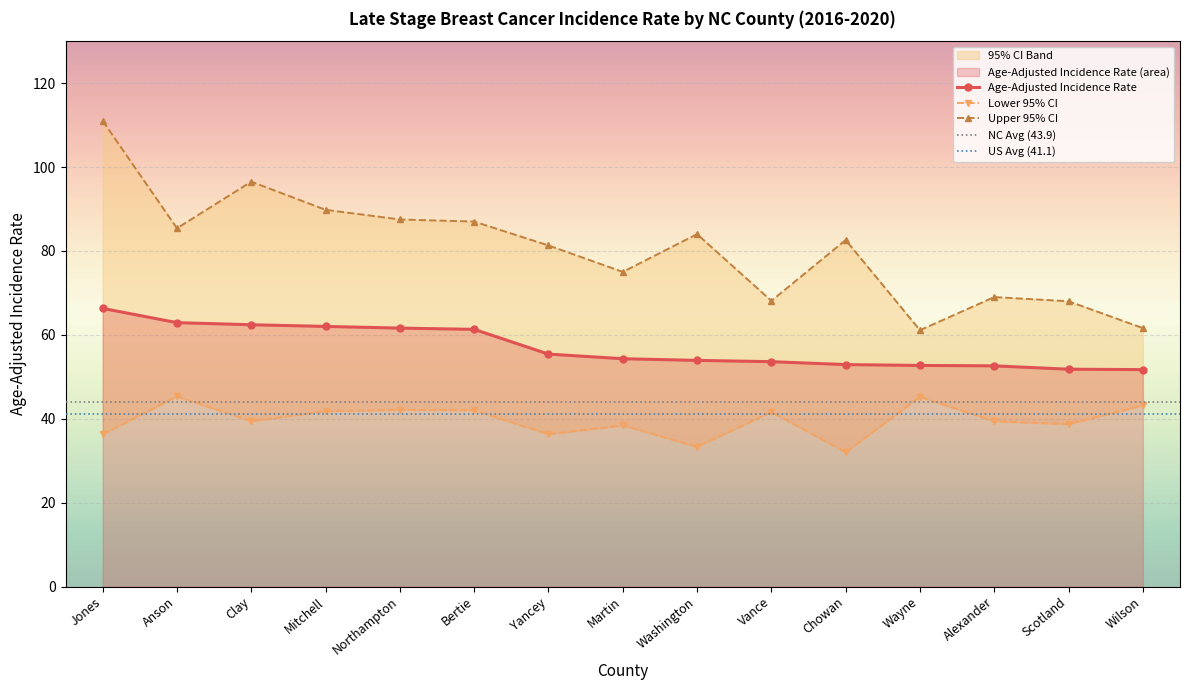

Which series has the largest total across all categories?

Upper 95% CI